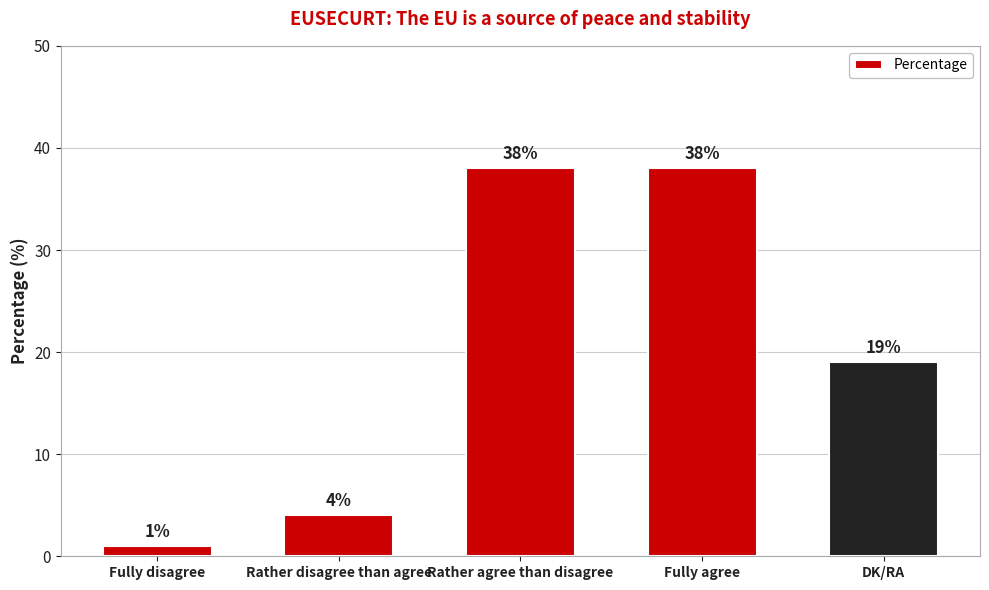

True or false: the data shows 19 at DK/RA.

True